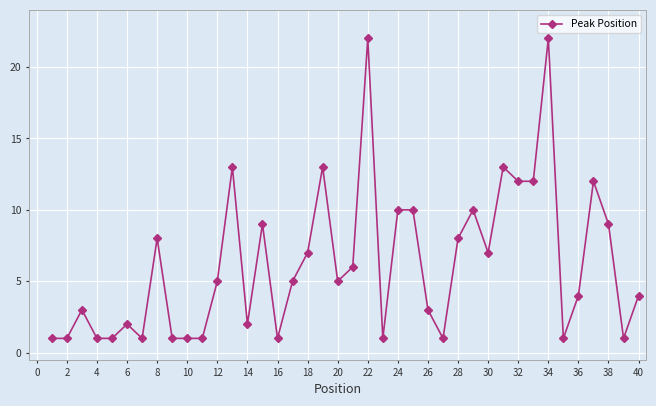

What is the greatest value displayed?

22